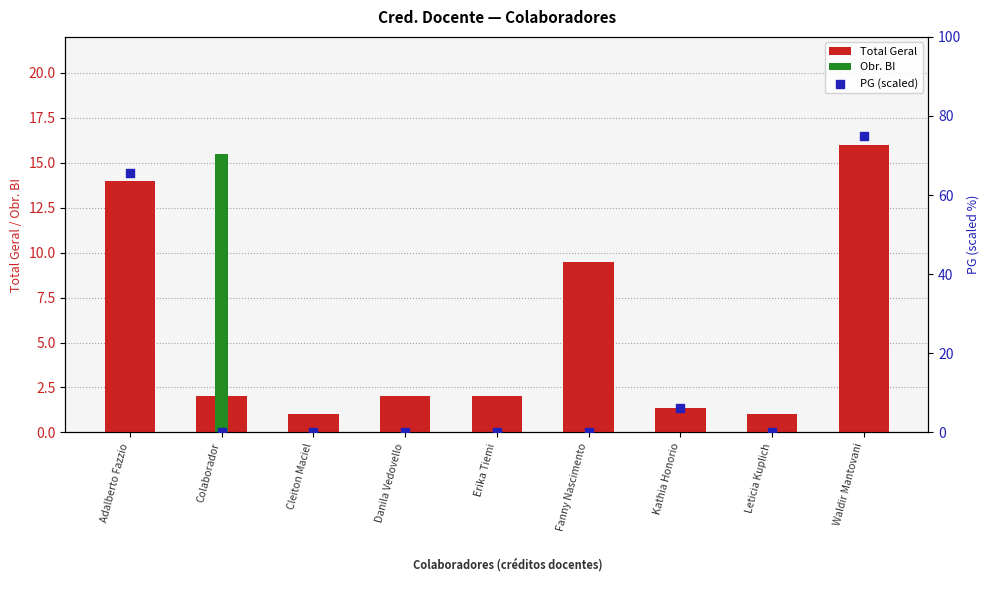

What is the total value across all series at Kathia Honorio?

7.6